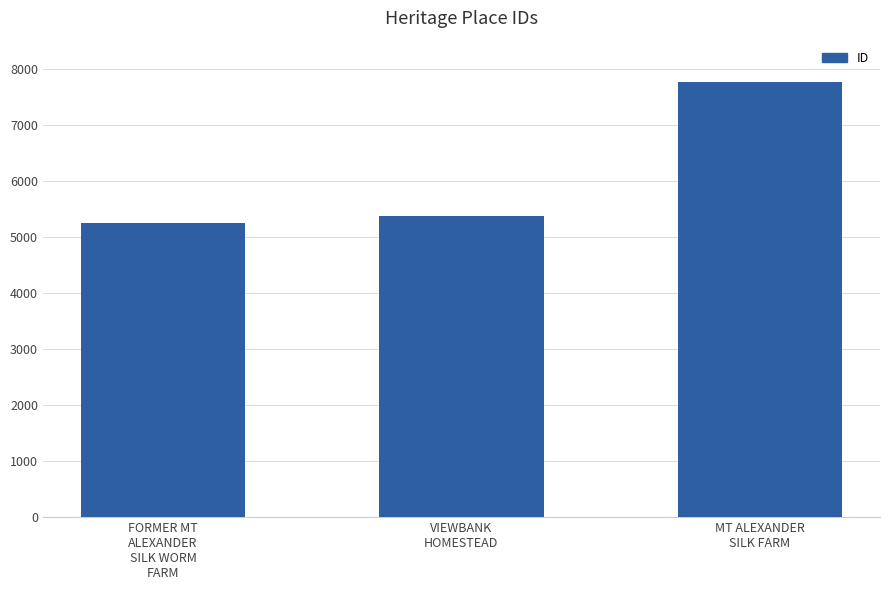

Which has a higher value, VIEWBANK
HOMESTEAD or FORMER MT
ALEXANDER
SILK WORM
FARM?

VIEWBANK
HOMESTEAD